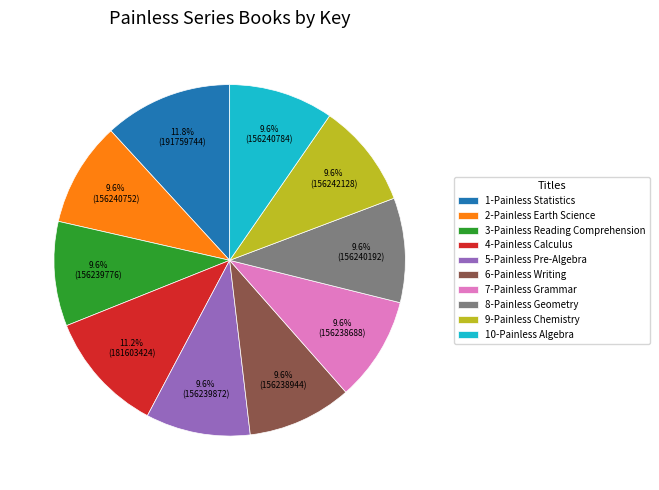

What is the largest slice in the pie chart?

1-Painless Statistics